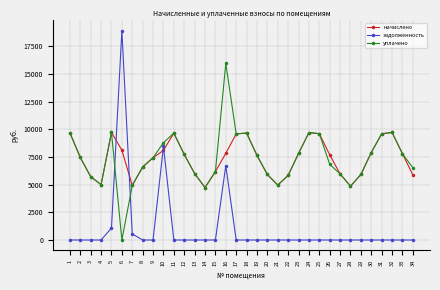

Which series has the widest spread of values?

задолженность